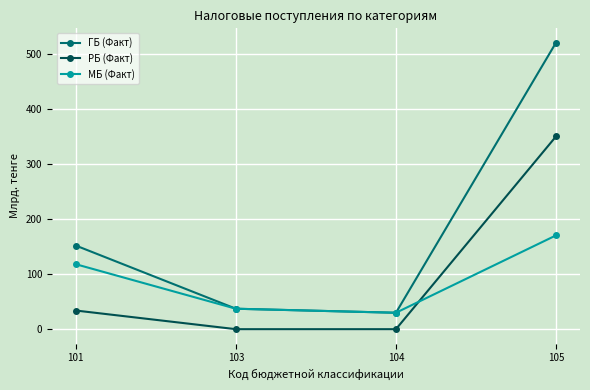

What is the total value across all series at 101?

303.8